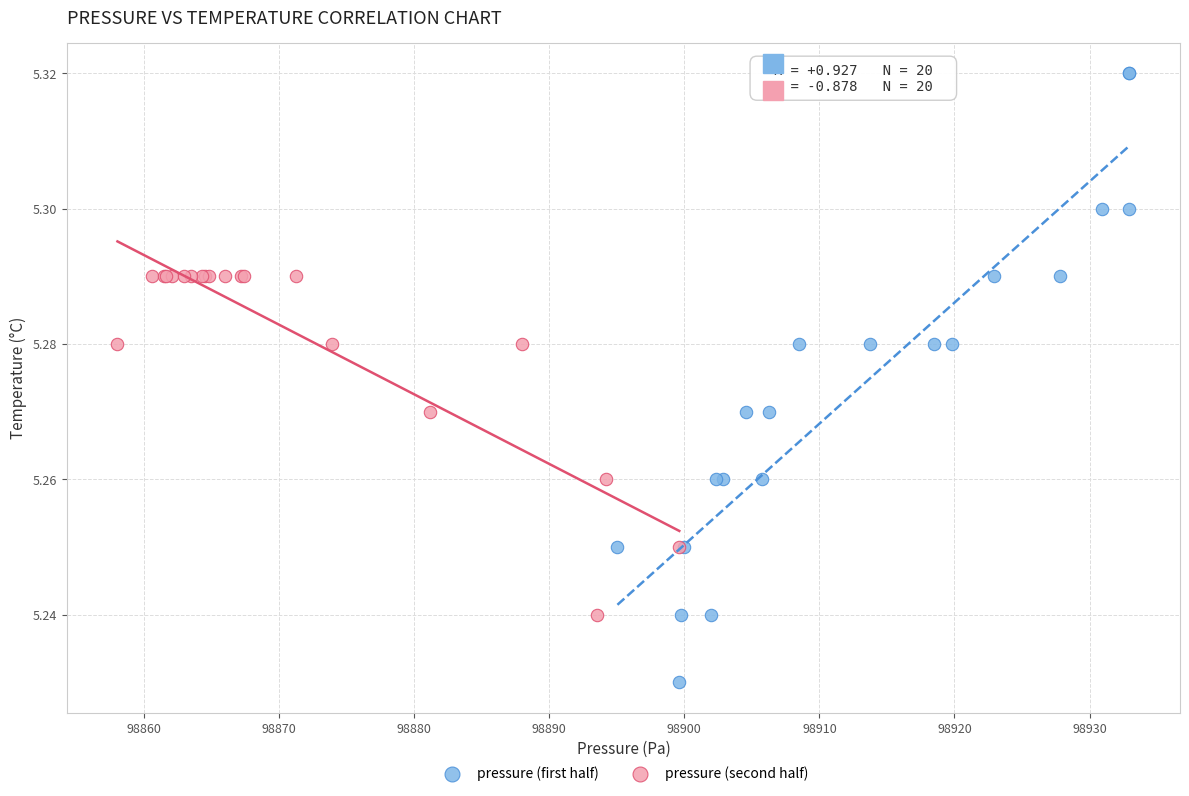

Which series has the widest spread of Y values?

pressure (first half)